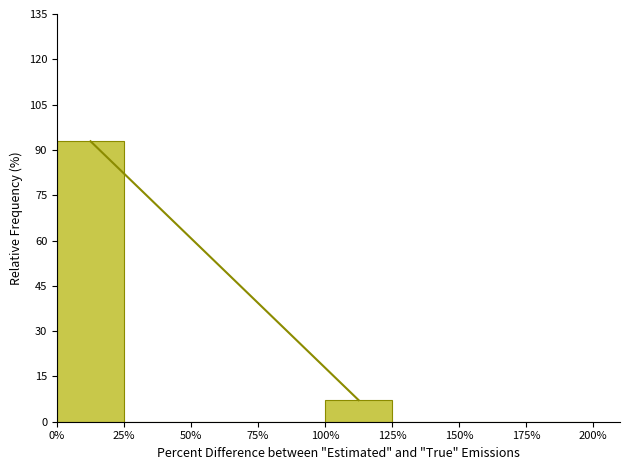

Reading left to right, transcribe this chart: for each bar, give the range it covers on the x-axis and its height. The values are not printed on the chart, so give them approximately, as read against the axis.

0% to 25%: 92
25% to 50%: 0
50% to 75%: 0
75% to 100%: 0
100% to 125%: 8
125% to 150%: 0
150% to 175%: 0
175% to 200%: 0